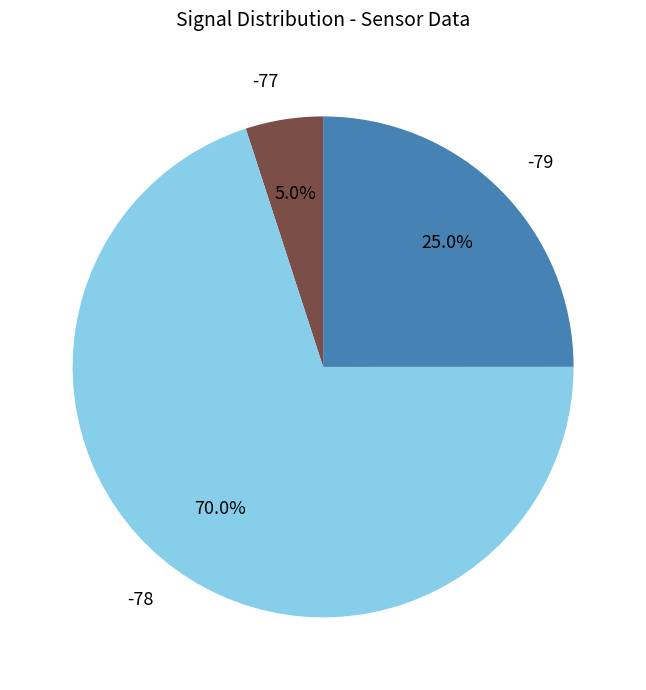

Which slice is the smallest?

-77